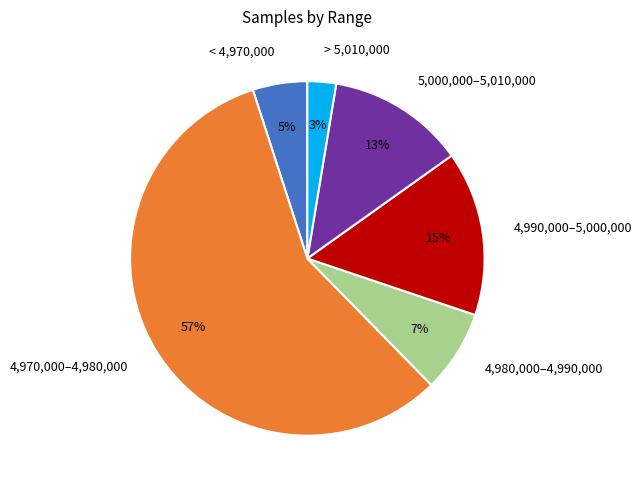

What percentage is the 4,970,000–4,980,000 slice, to the nearest percent?

57%